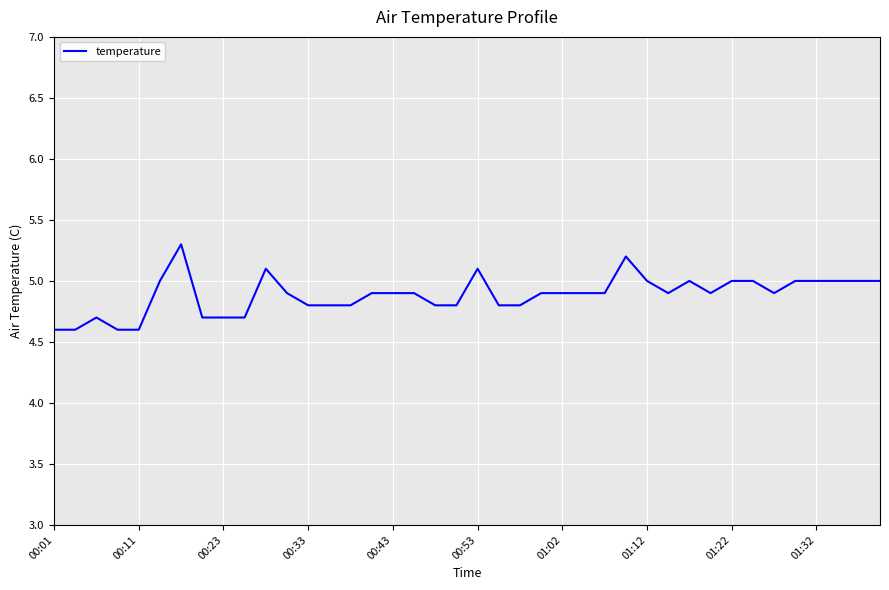

What is the difference between the second highest and second lowest values?

0.6